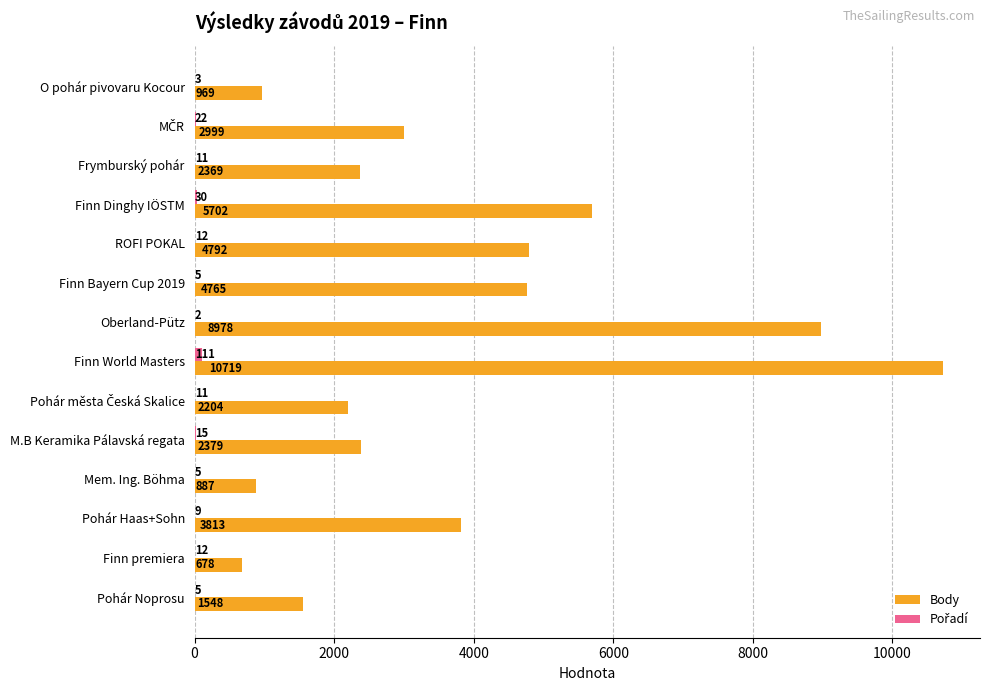

What is the sum of the Body values at Frymburský pohár and O pohár pivovaru Kocour?

3338